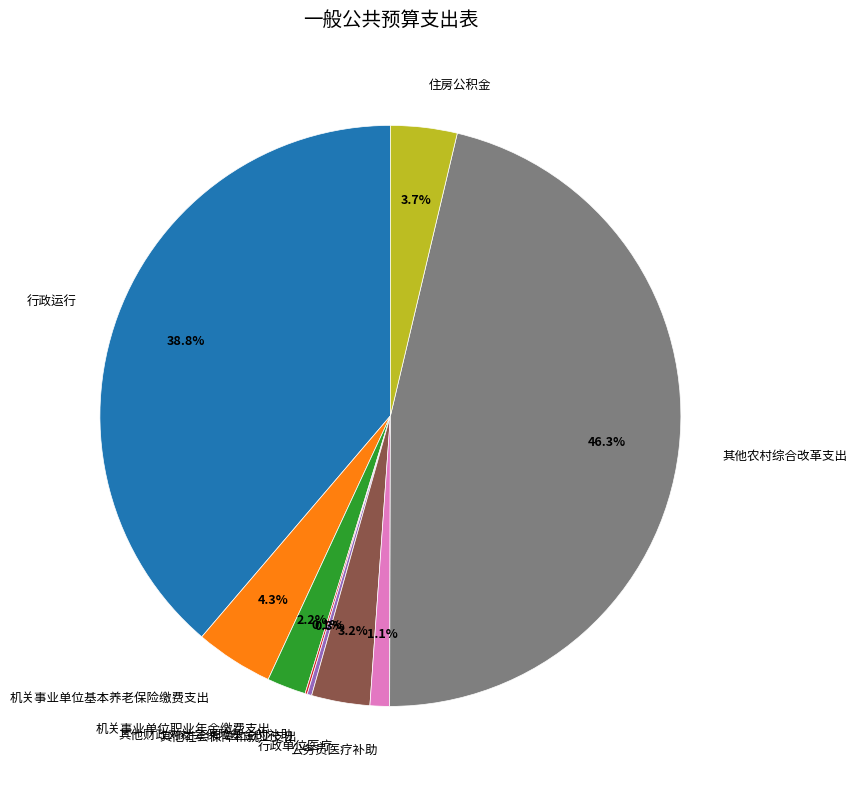

Do 行政运行 and 住房公积金 together represent more than half of the pie?

No